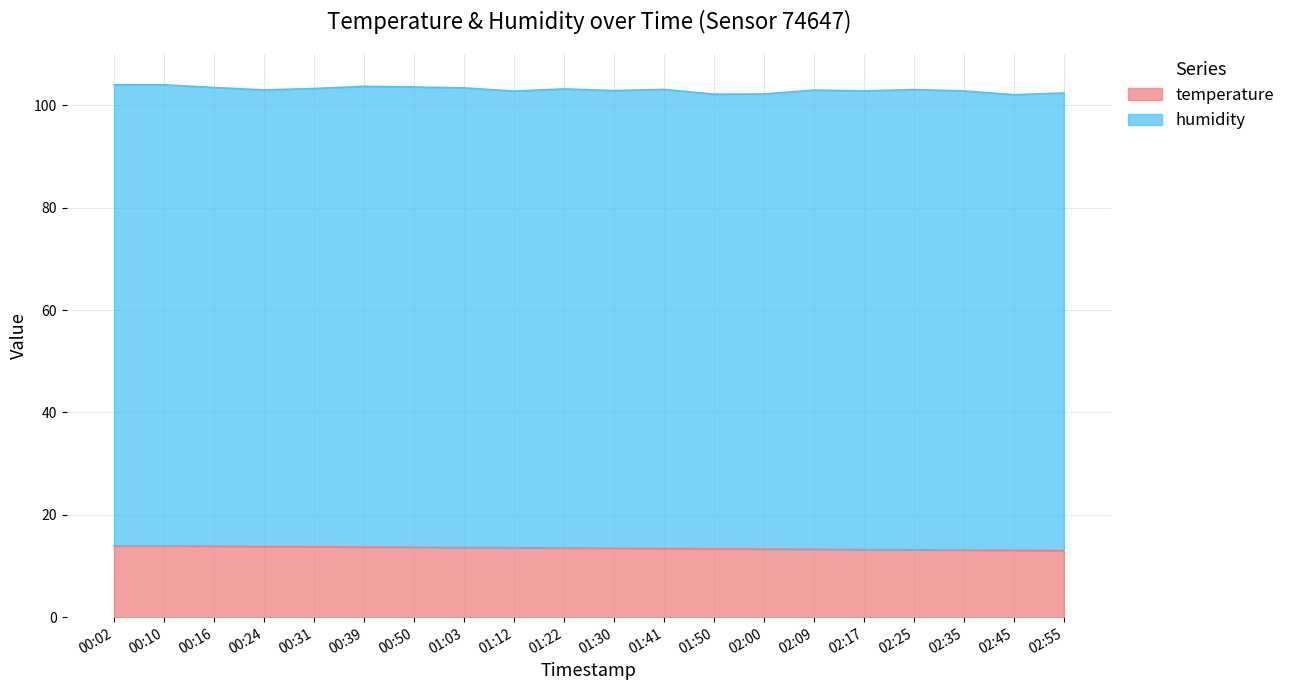

The chart shows a value of 7.9 at 00:50. True or false?

False